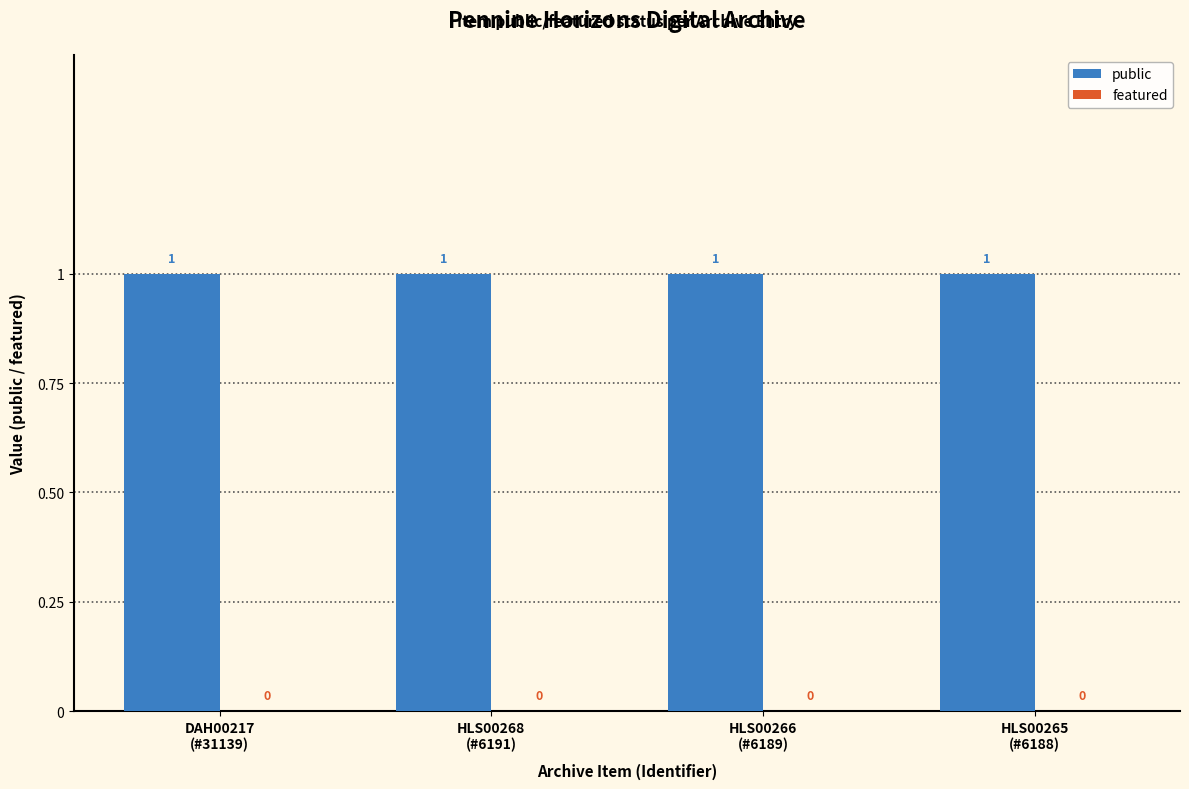

What are all the series names shown in the legend?

public, featured